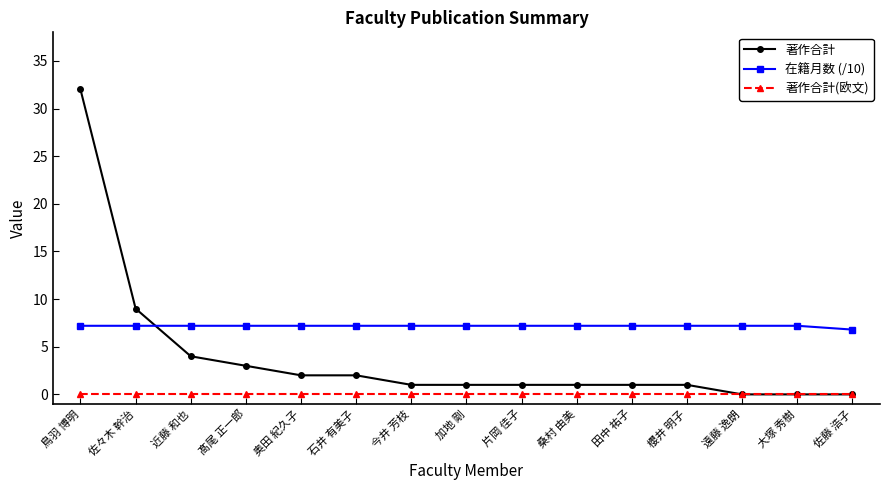

What is the spread (max minus min) of values at 佐々木 幹治?

9.0